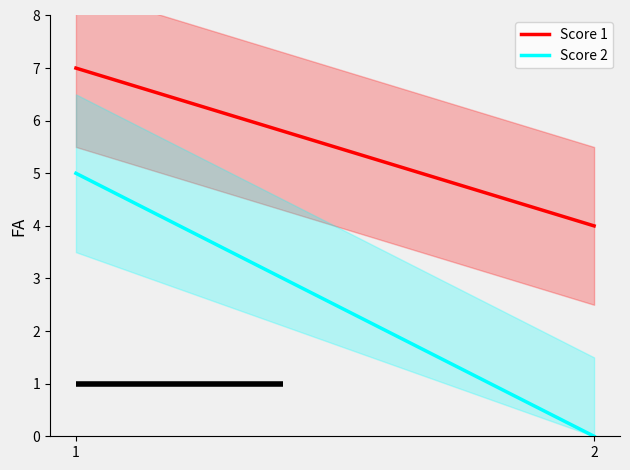

At which label is Score 1 closest to 5?

2